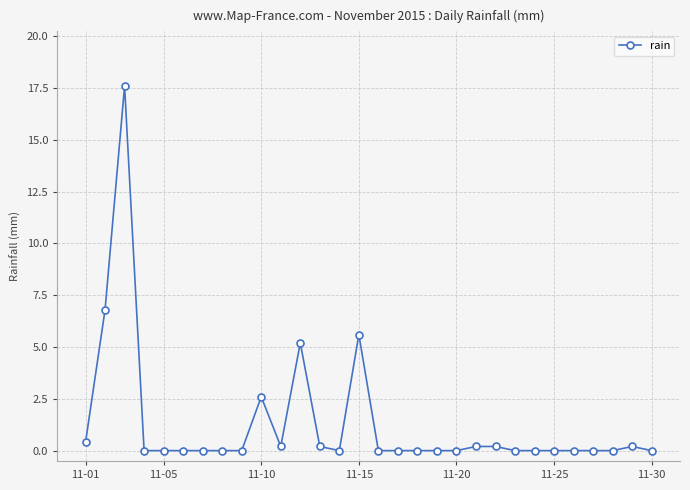

What is the difference between the second highest and second lowest values?

6.8